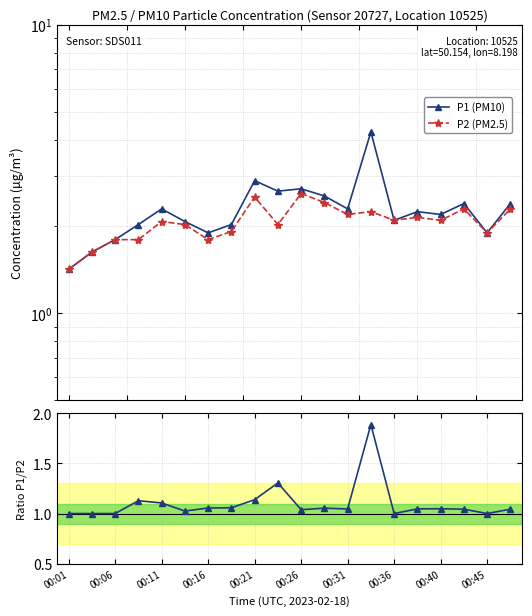

Does the chart have visible grid lines?

Yes